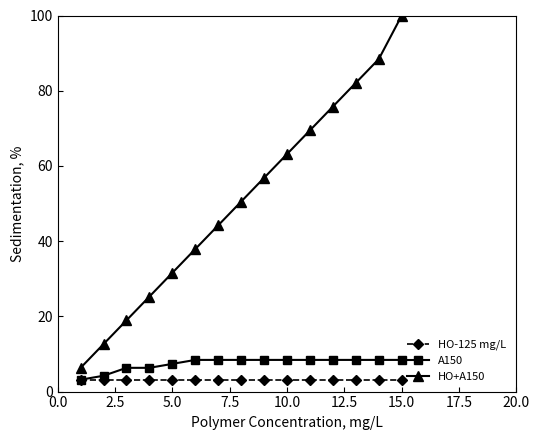

What is the value of the HO+A150 point at the 13th from the left?

82.1